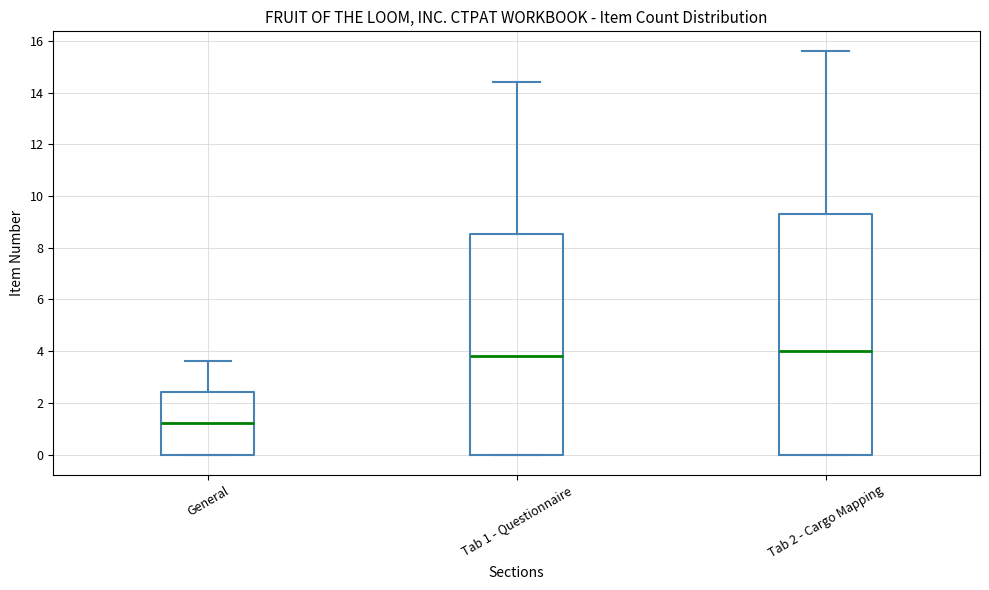

Which box has the highest median line?

Tab 2 - Cargo Mapping